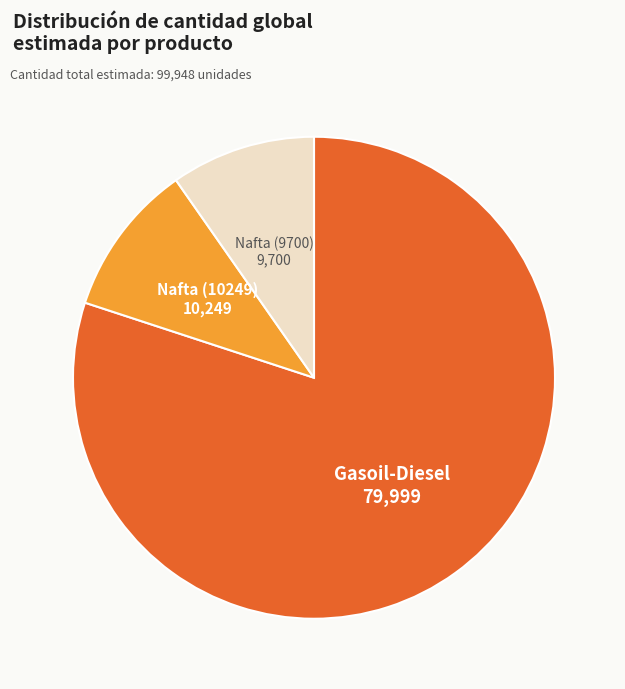

Count the number of slices in the pie.

3